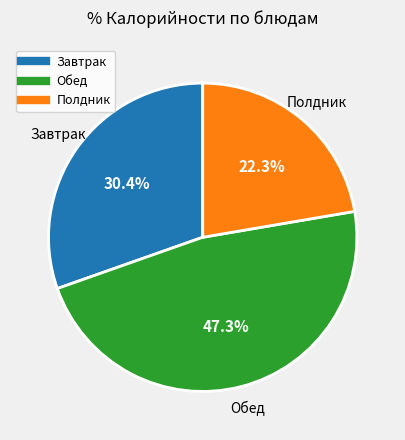

Does any single category account for the majority?

No